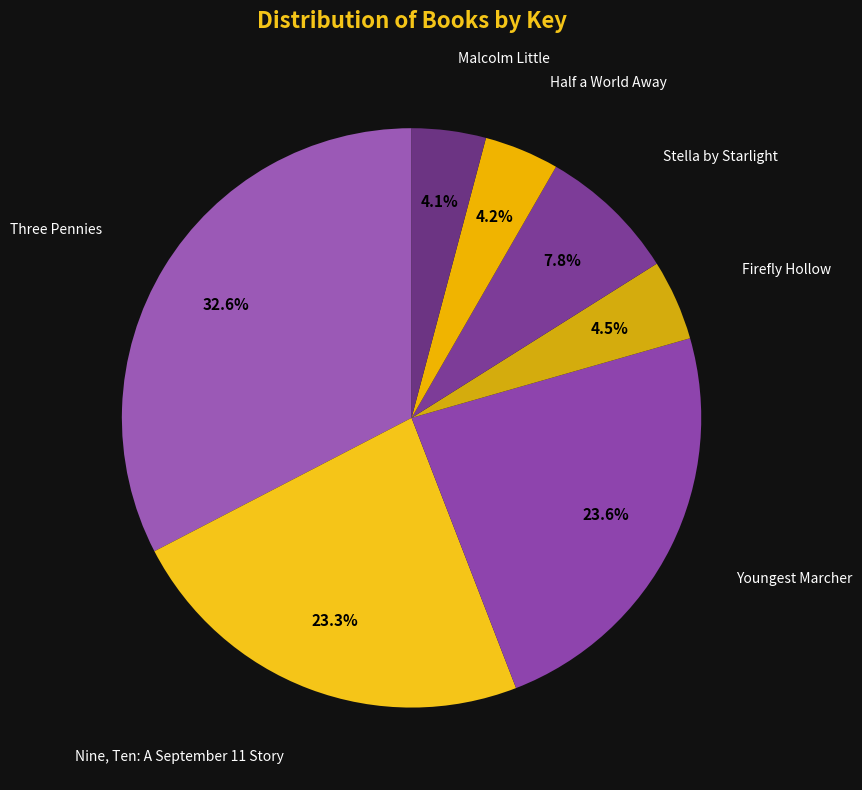

To the nearest percent, what is the combined percentage of Stella by Starlight and Firefly Hollow?

12%